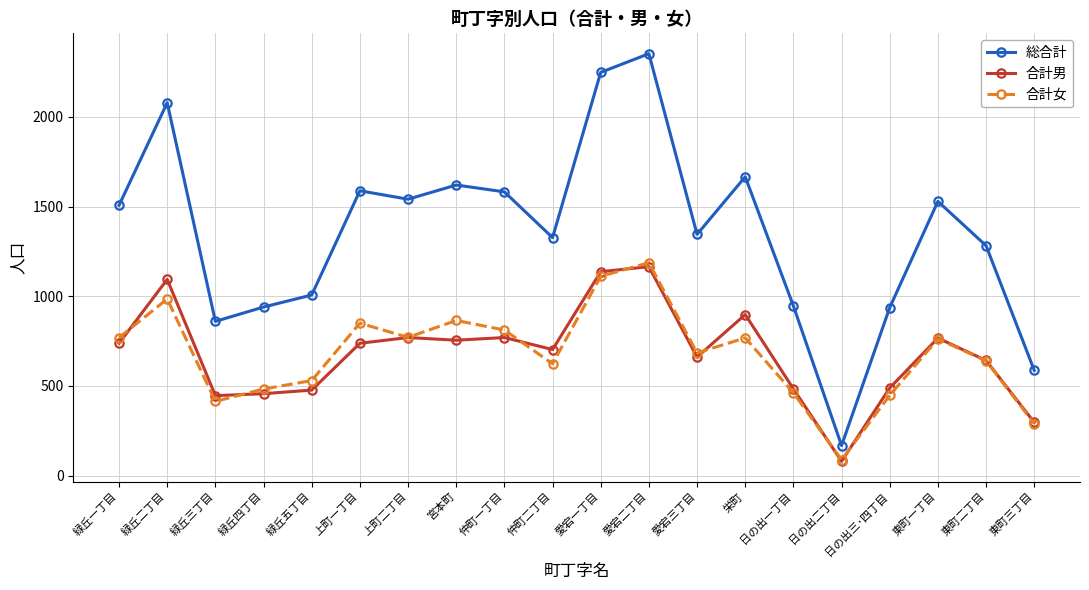

At 栄町, list the series in order from largest to smallest.

総合計, 合計男, 合計女